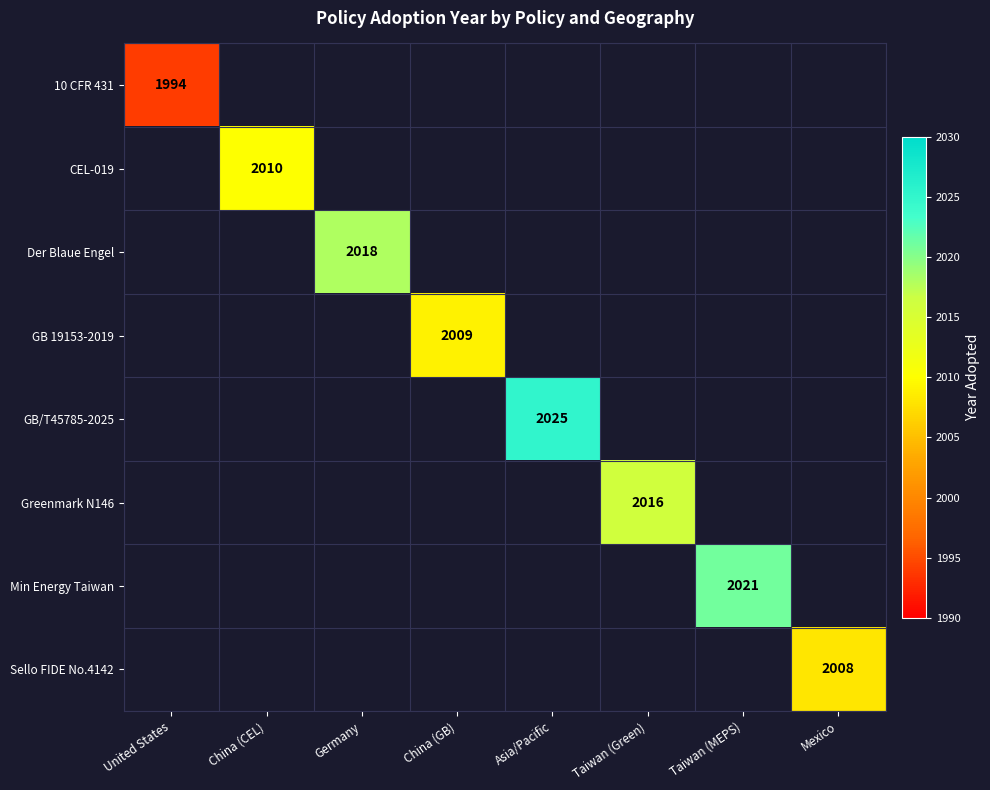

True or false: Der Blaue Engel has a value of 2018 at Germany.

True